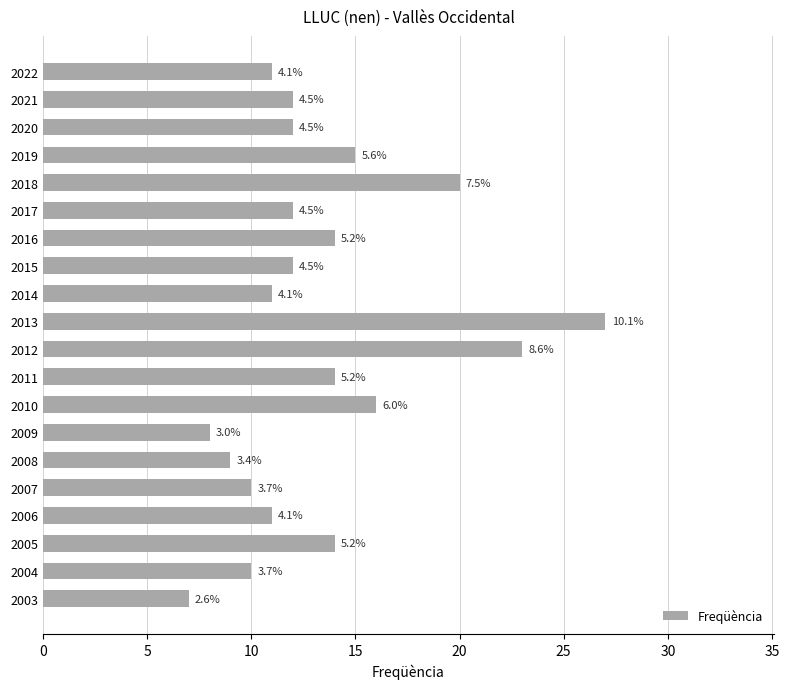

Does the chart contain any negative values?

No